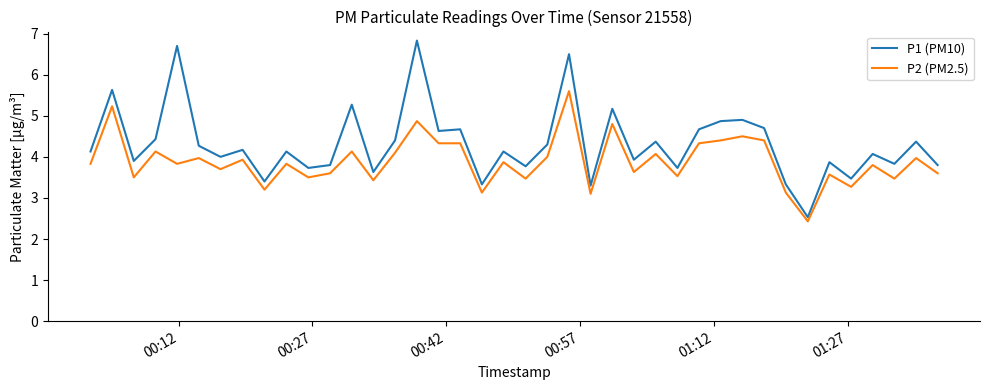

Which series has the largest total across all categories?

P1 (PM10)